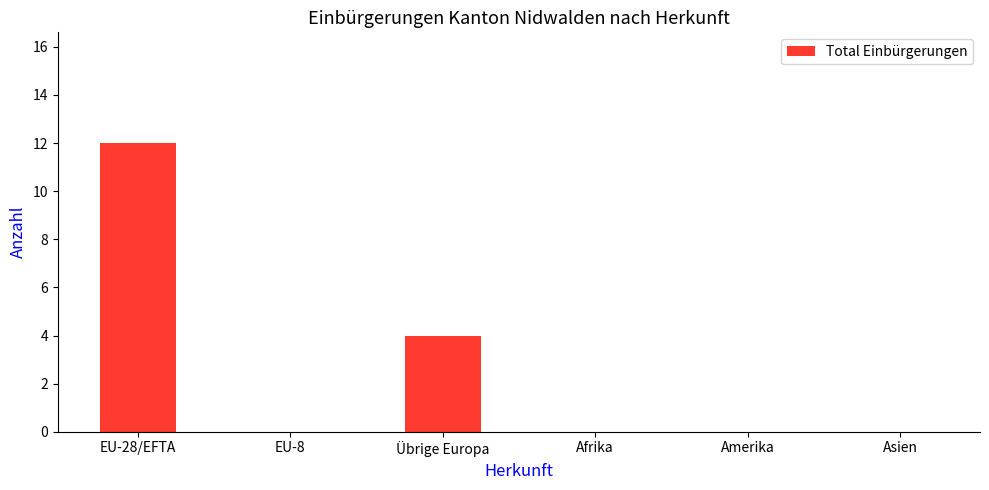

How many series are shown in this chart?

1